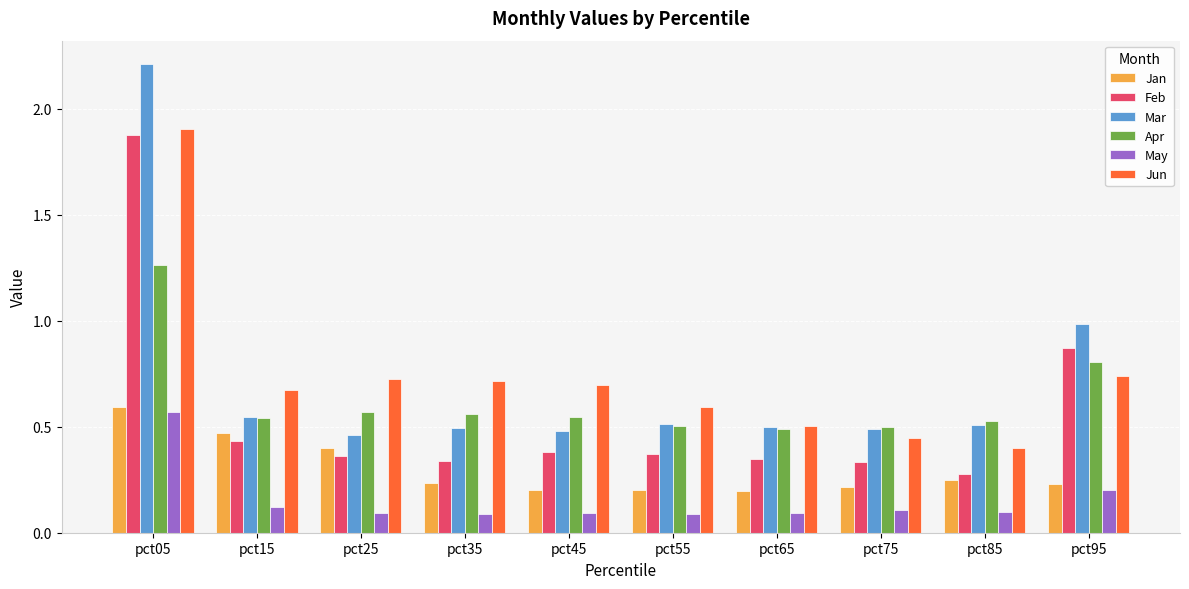

Which series has the widest spread of values?

Mar